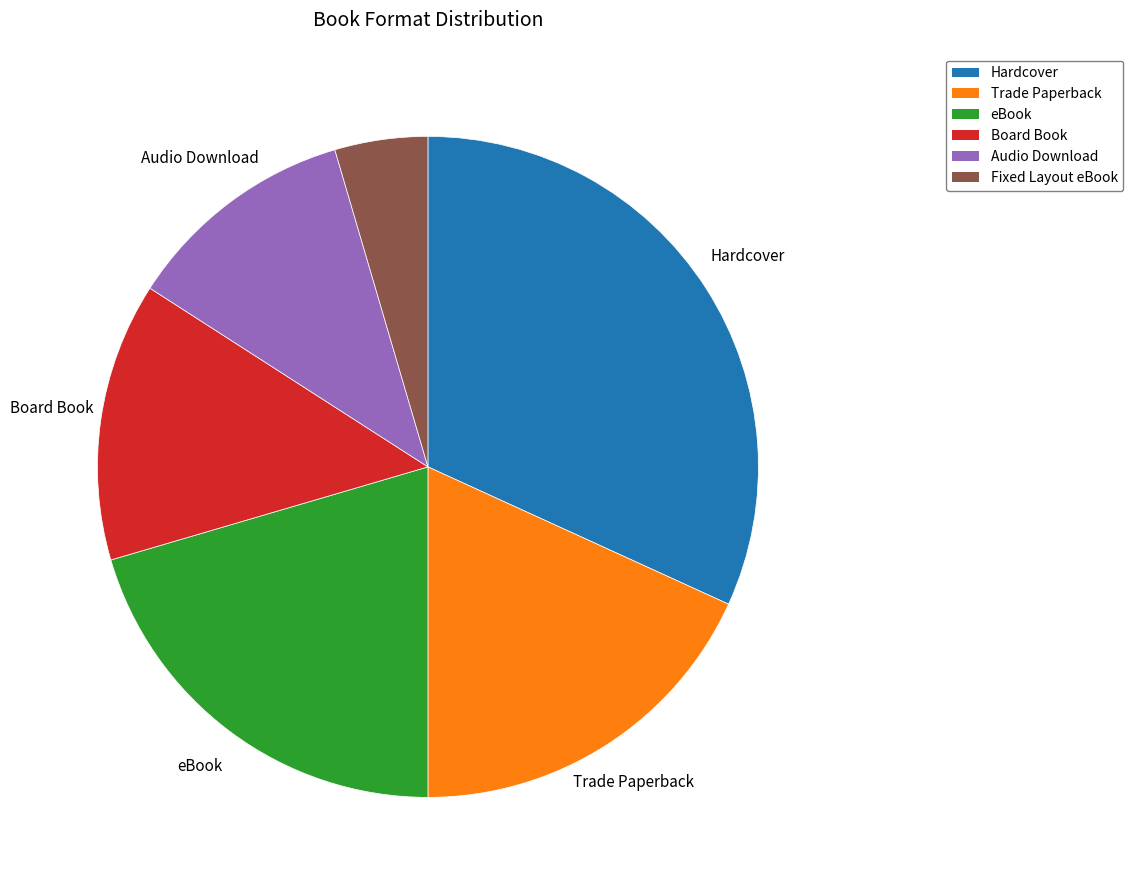

Count the number of slices in the pie.

6